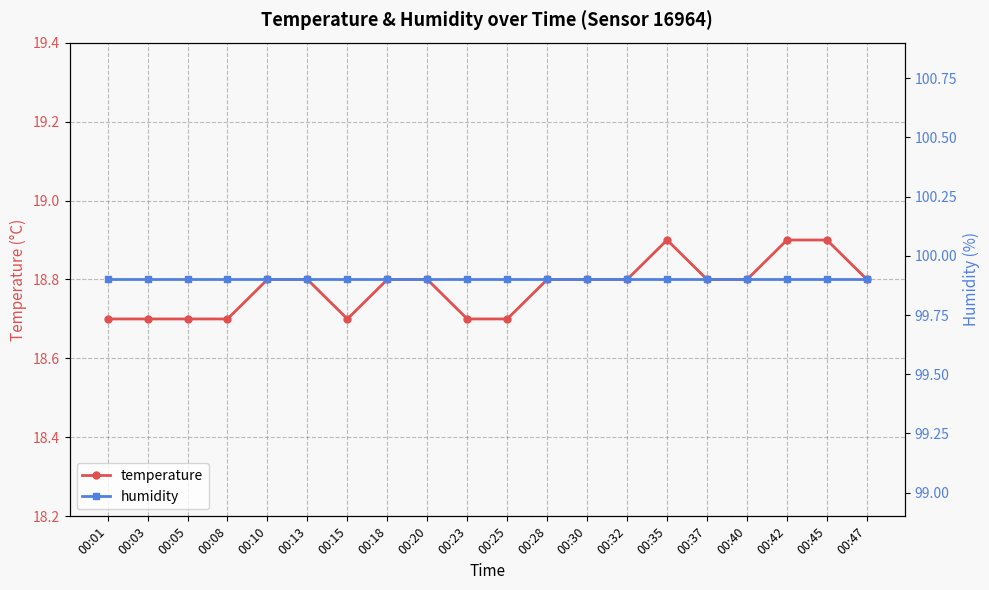

Does the chart display data point markers on the line(s)?

Yes